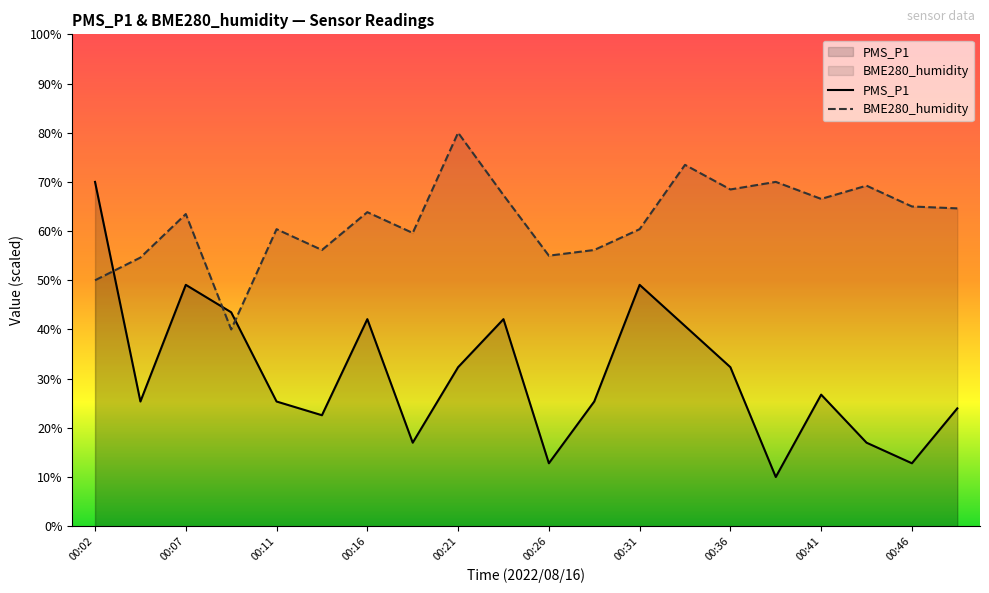

Is the value of BME280_humidity at 00:41 greater than the value of PMS_P1 at 00:16?

Yes